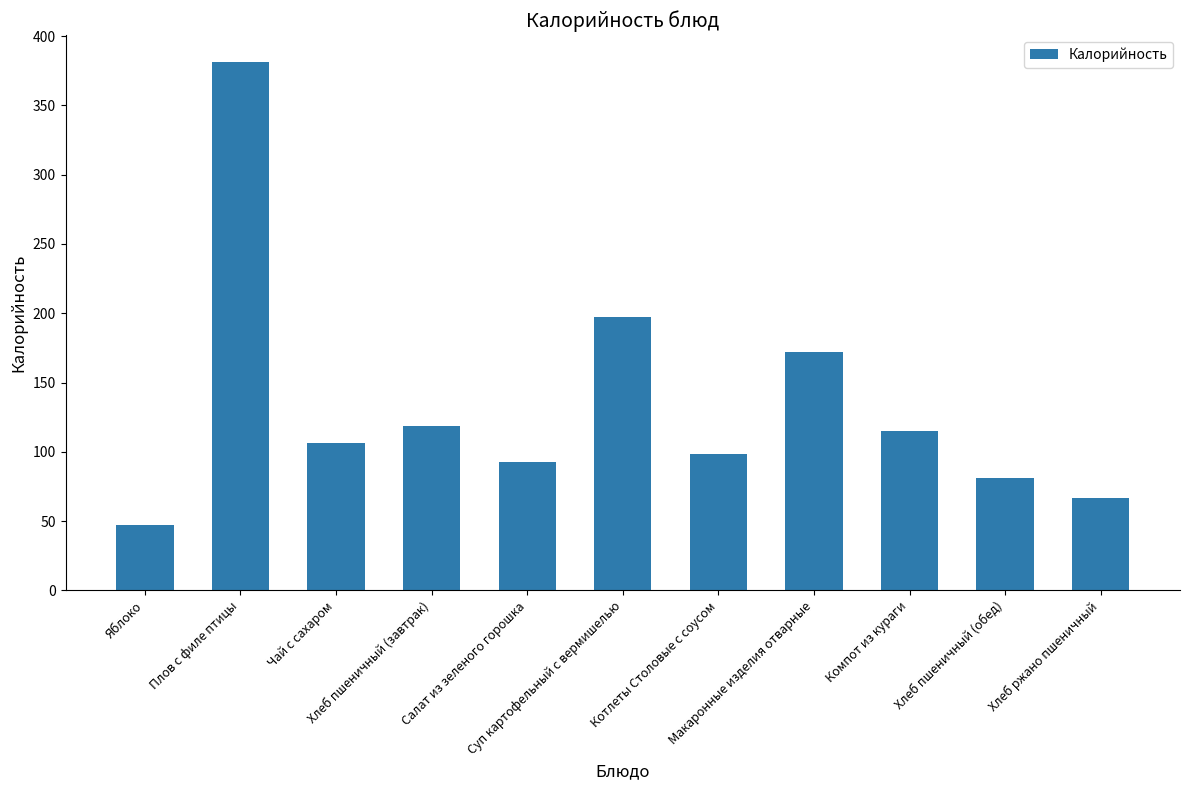

What is the change in value from Макаронные изделия отварные to Хлеб пшеничный (обед)?

-91.3